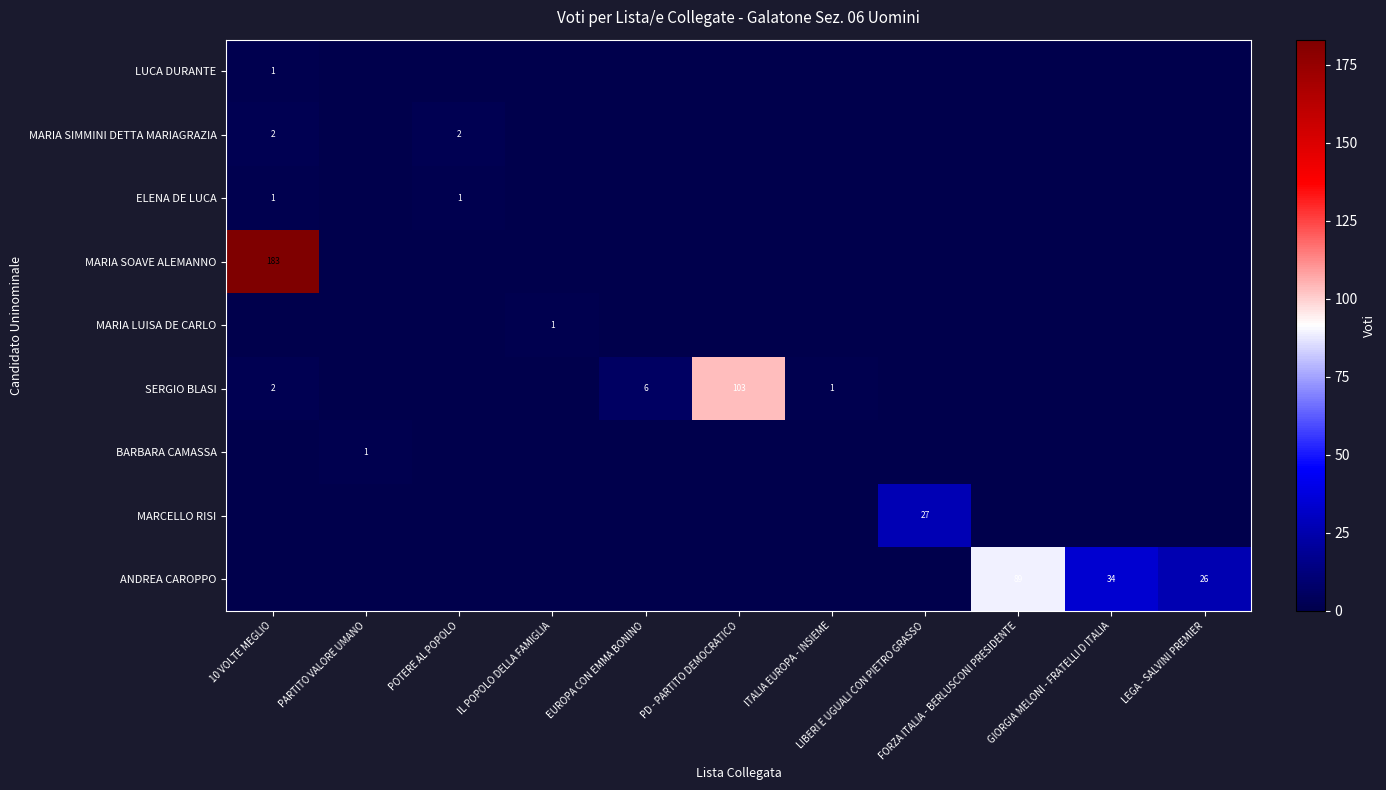

What is the maximum value for SERGIO BLASI?

103